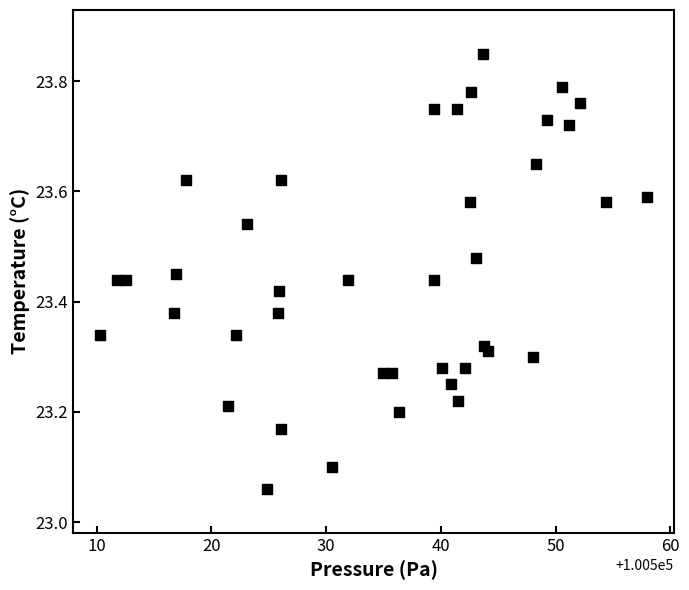

What is the range of X values (max minus min)?

47.6